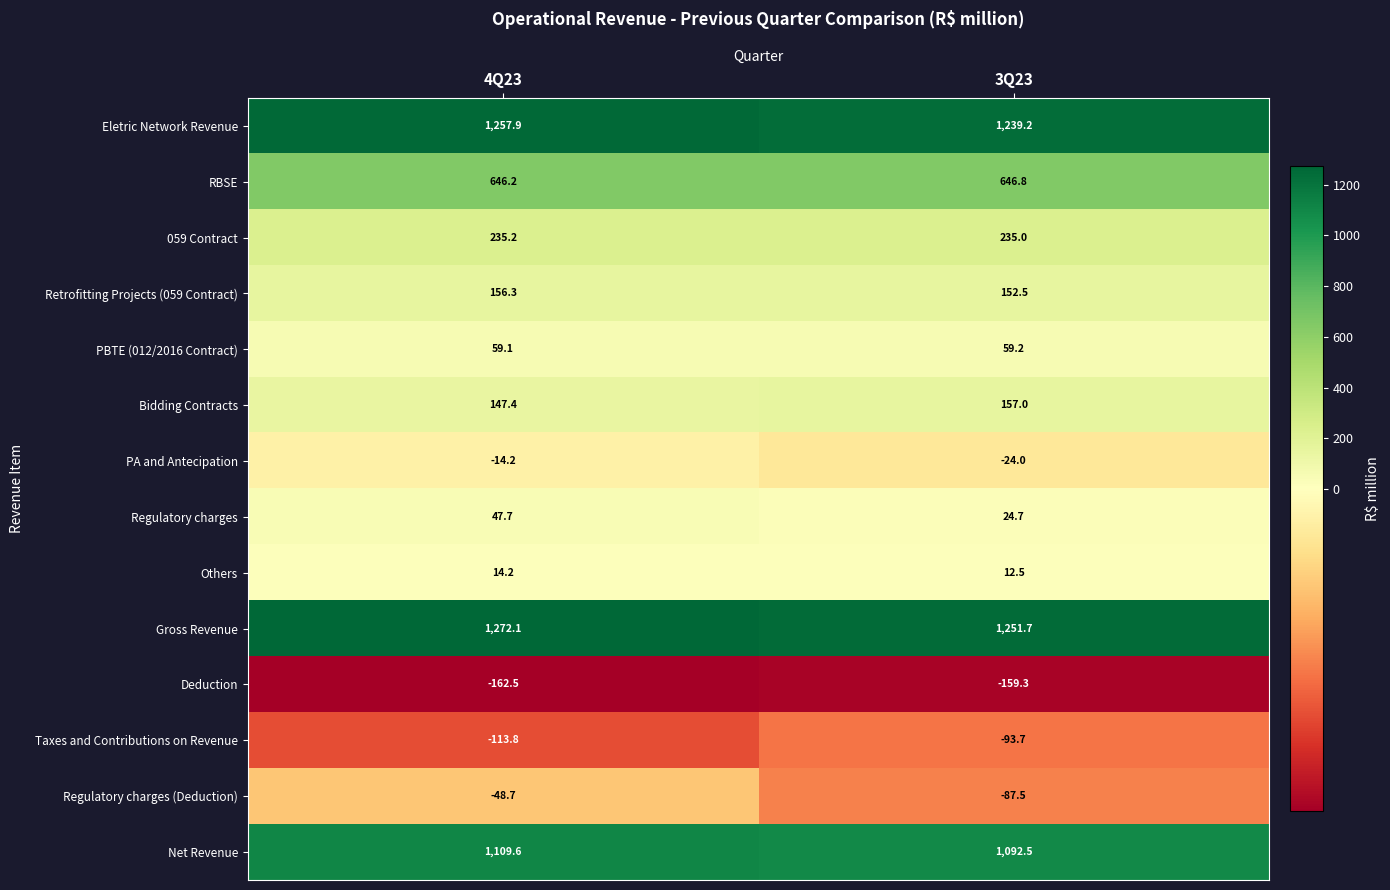

At which category is the sum across all series the highest?

4Q23